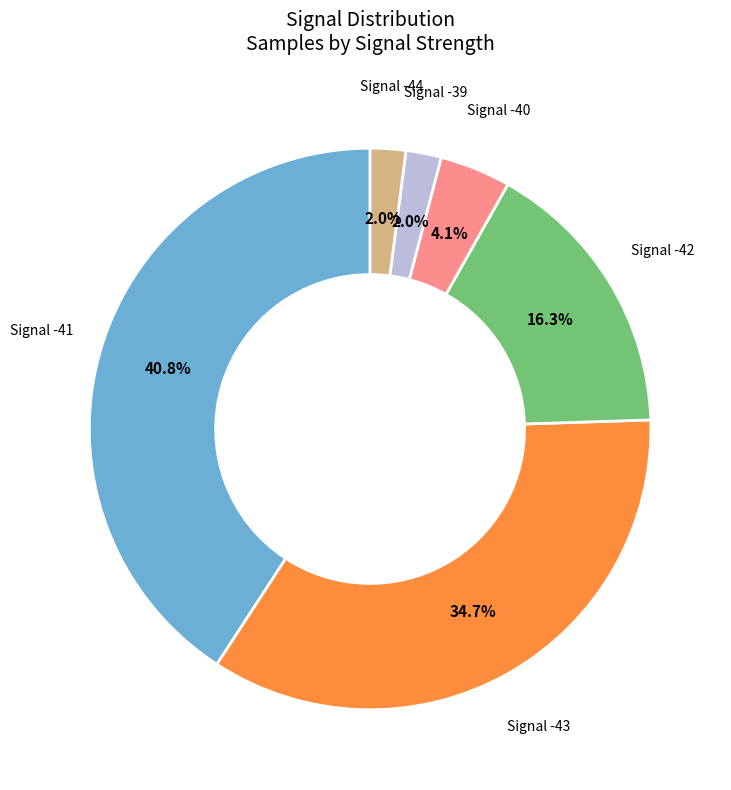

Is there a majority slice in this chart?

No